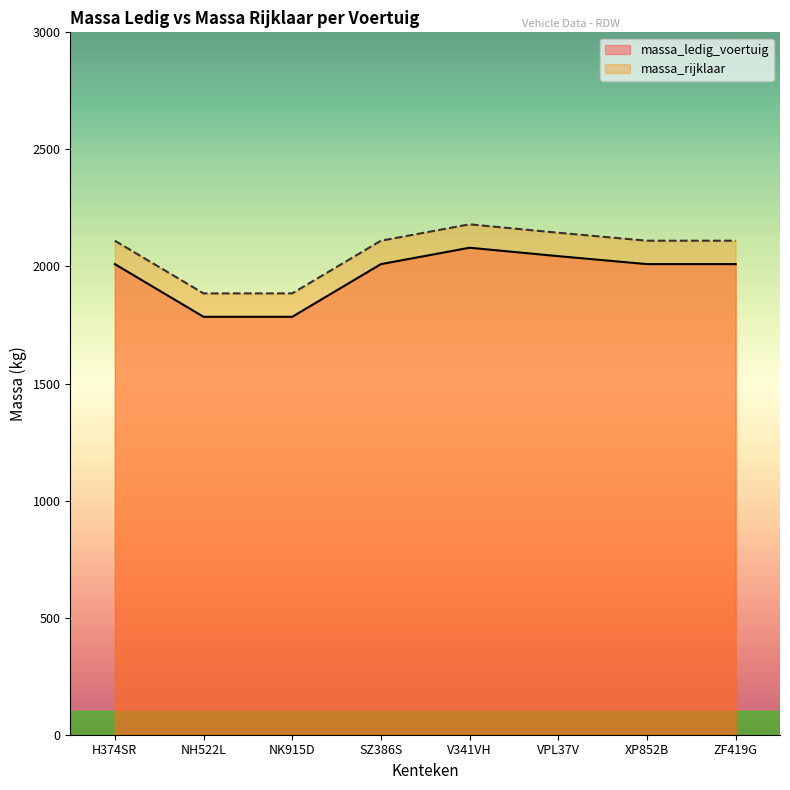

Which category has the highest value in the massa_rijklaar series?

V341VH